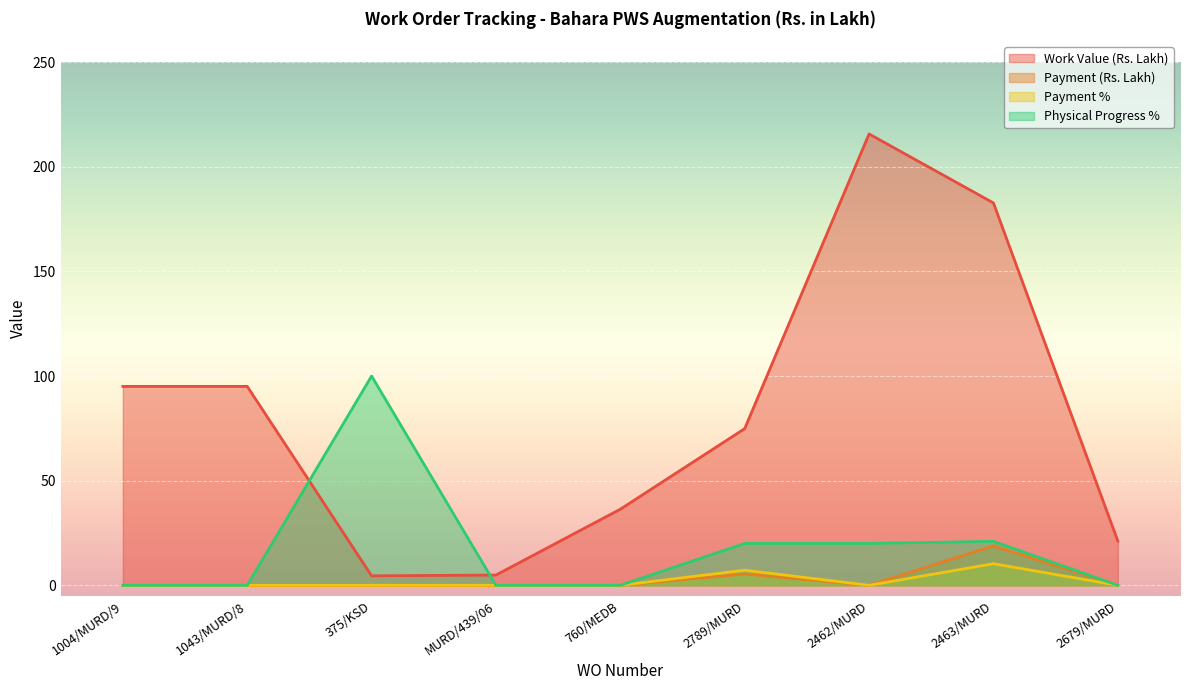

Which category has the lowest value across all series?

1004/MURD/9